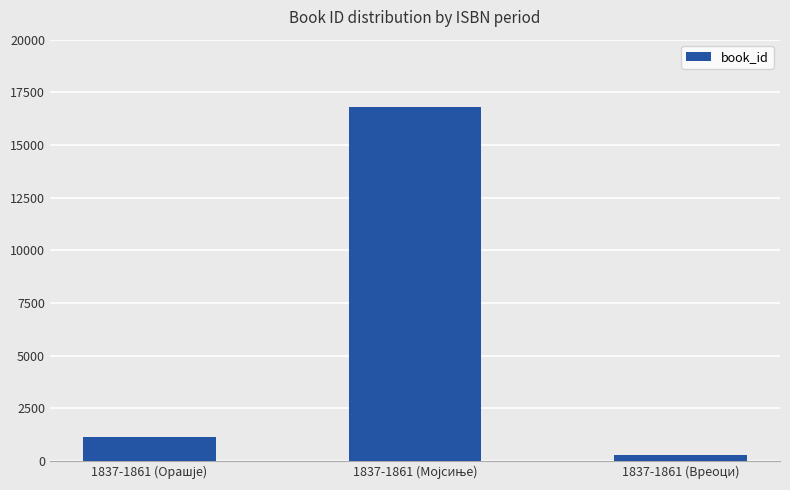

At which category does the chart reach its minimum across all series?

1837-1861 (Вреоци)